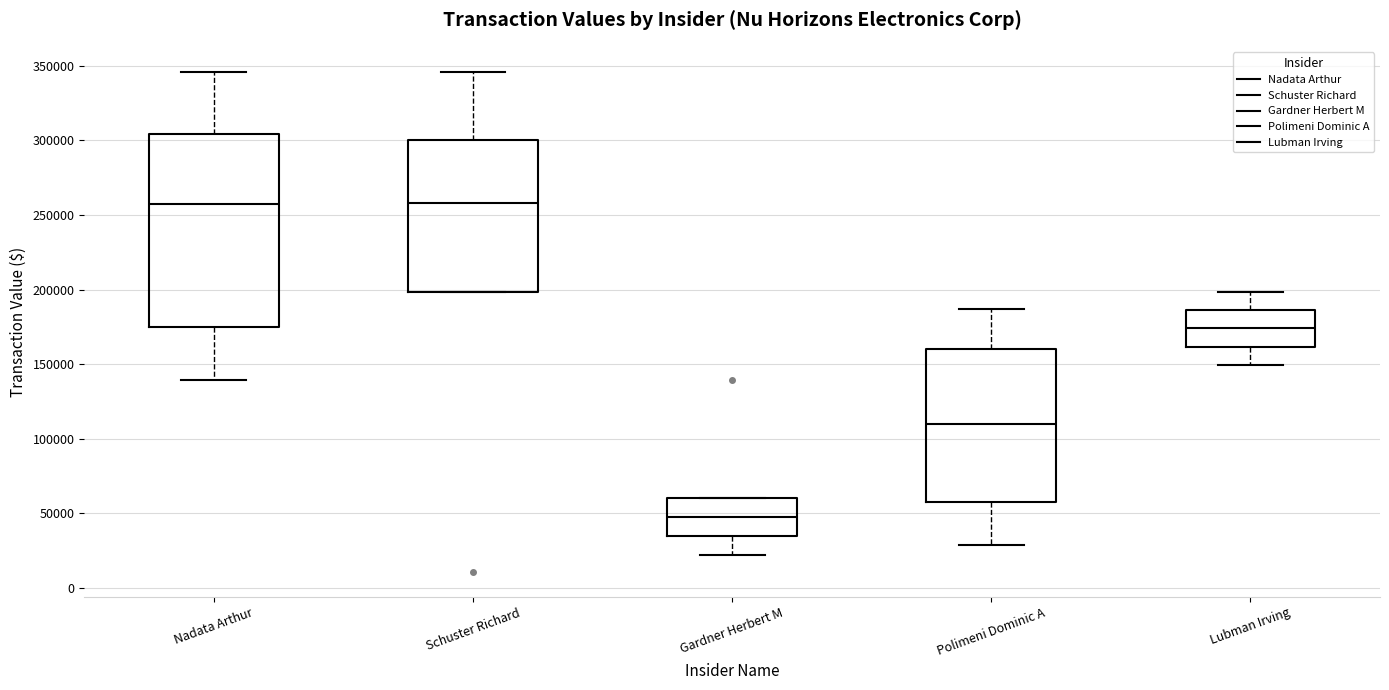

Which box is the tallest, from its lower edge to its upper edge?

Nadata Arthur